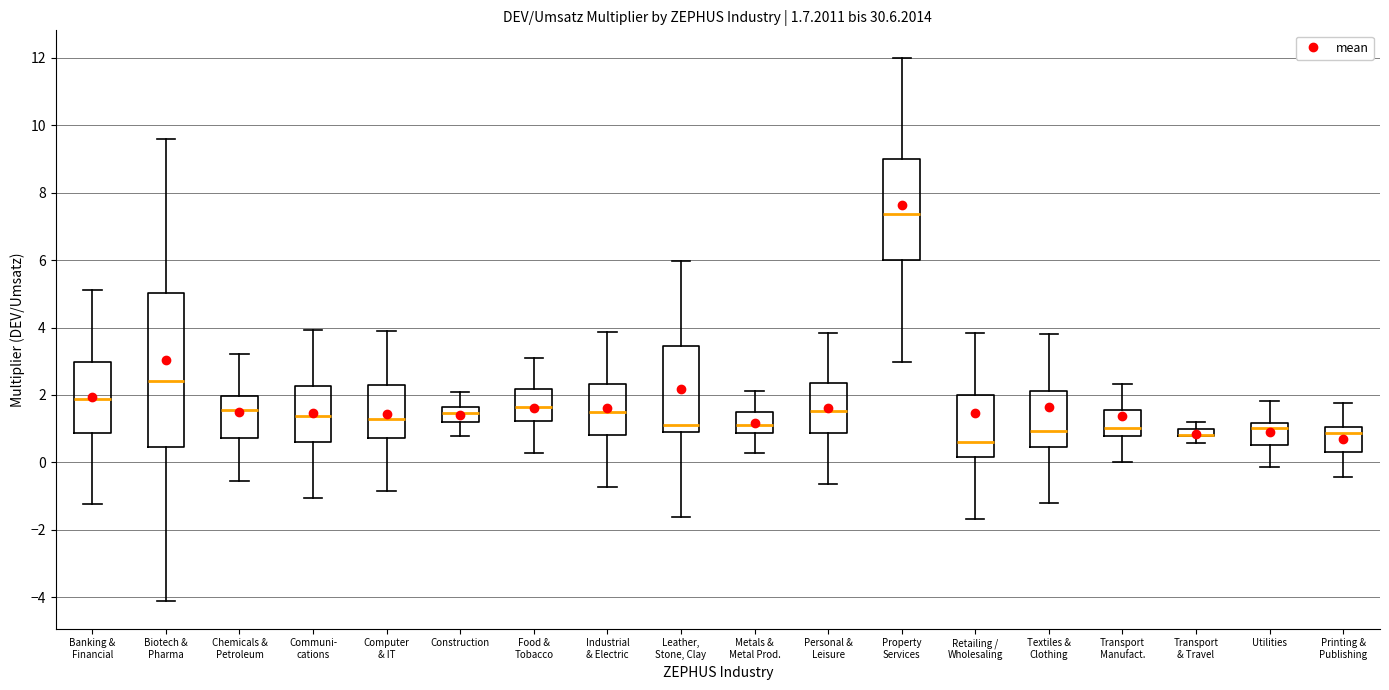

Comparing the boxes themselves (not the whiskers), which one is the tallest?

Biotech & Pharma